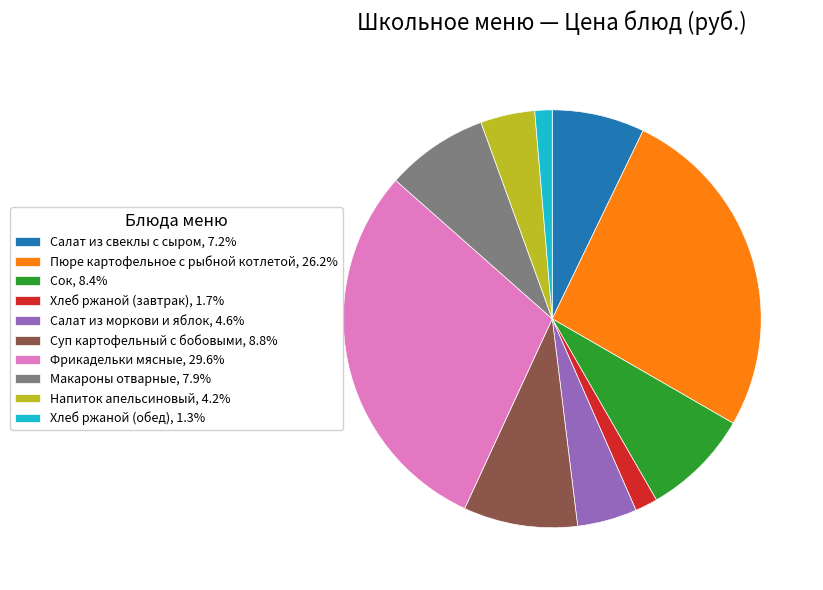

How many segments does this pie chart have?

10